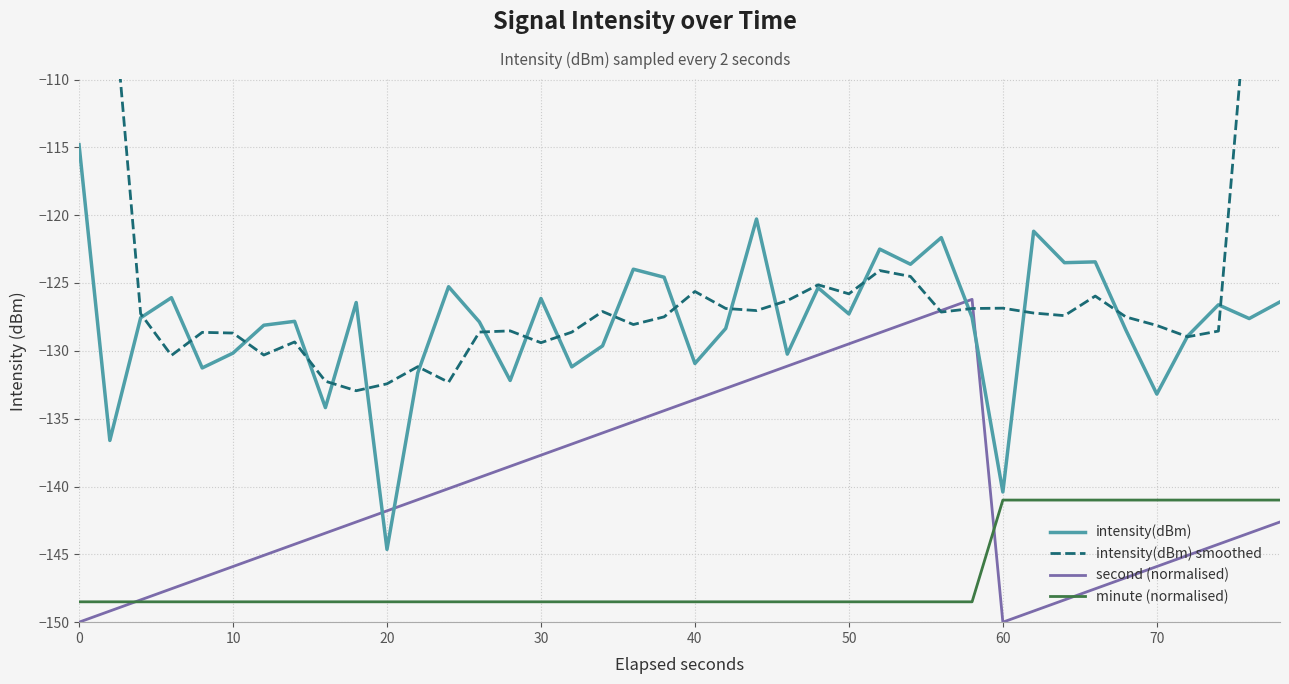

Is it true that intensity(dBm) equals -42.5 at 20?

False